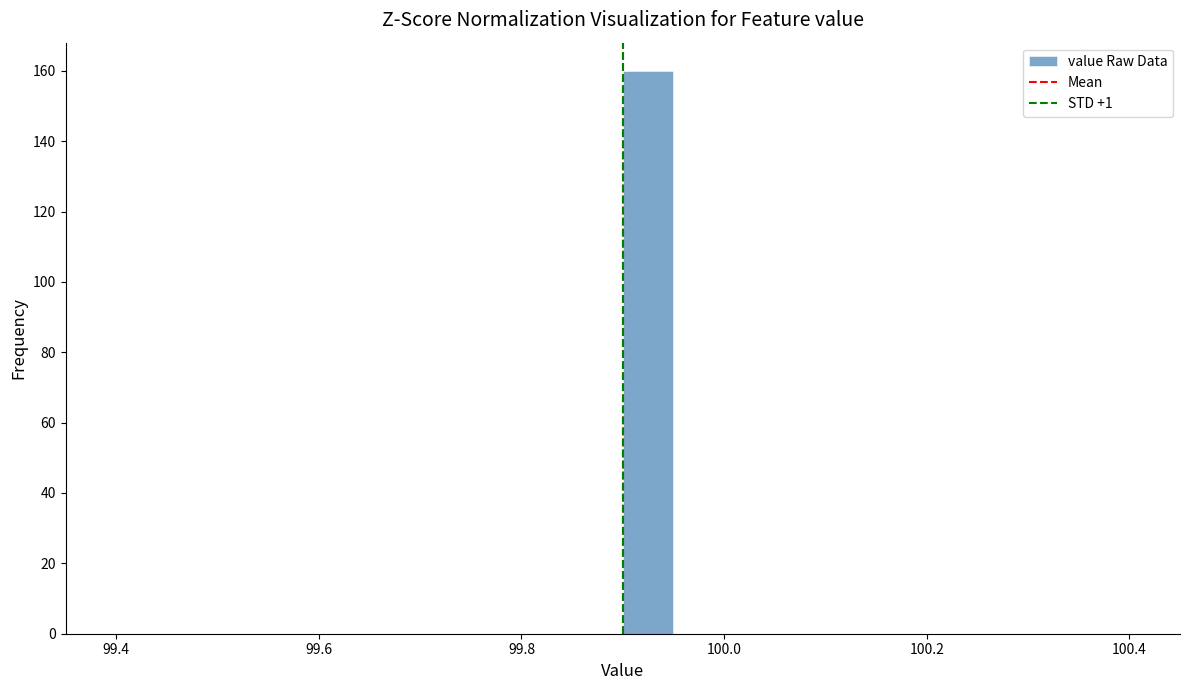

Around what value on the x-axis is the tallest bar? Give the approximate position of its centre, as read against the axis.

99.92